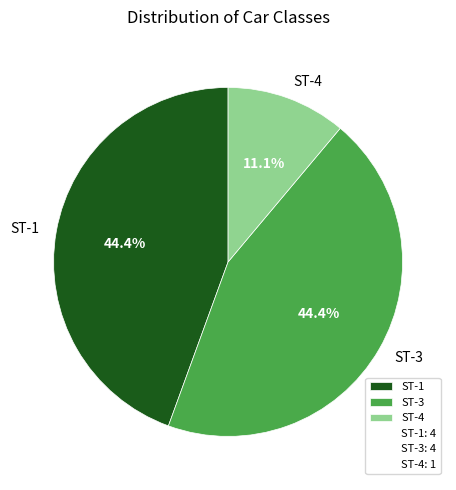

Which has a higher value, ST-3 or ST-4?

ST-3